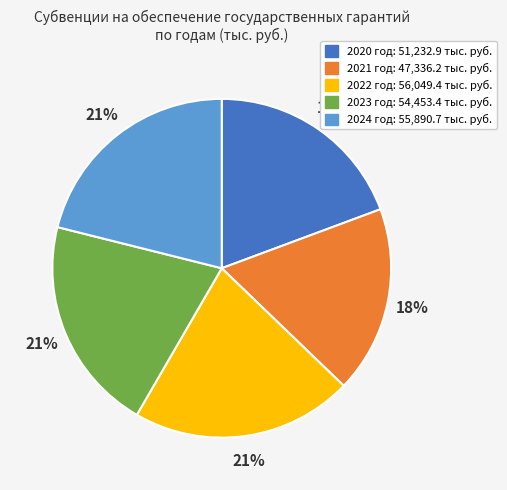

To the nearest percent, what is the combined percentage of 2020 and 2021?

37%